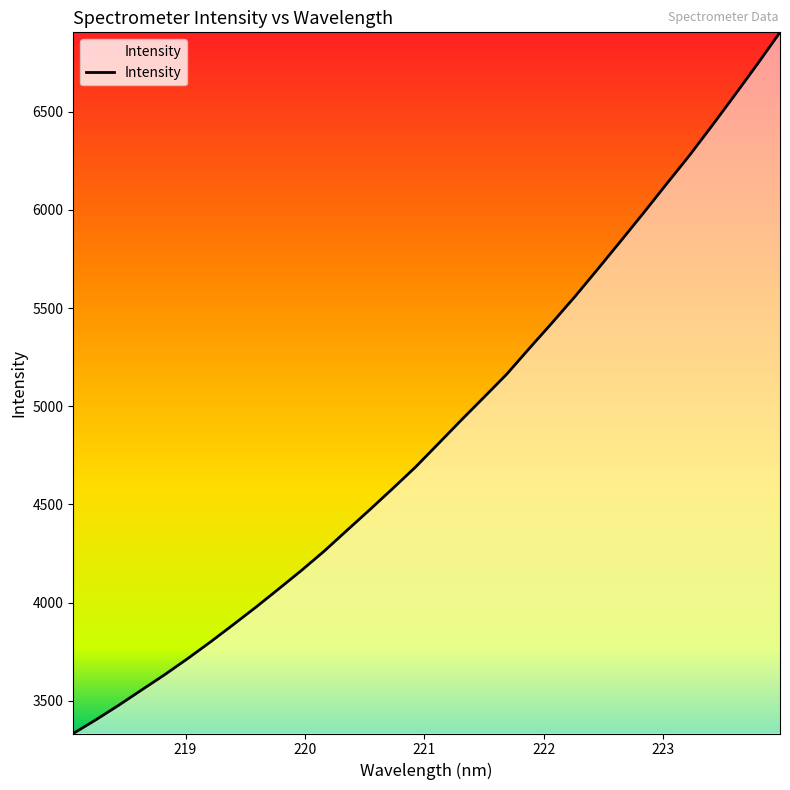

How many lines are shown in the chart?

1